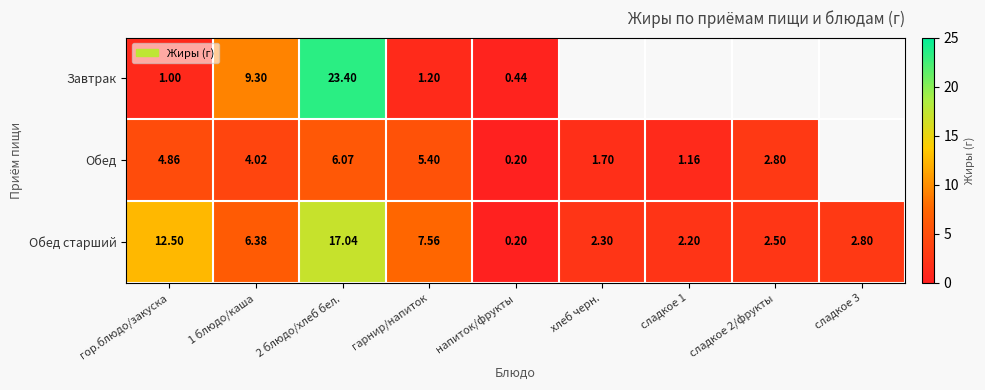

At 2 блюдо/хлеб бел., list the series in order from largest to smallest.

Завтрак, Обед старший, Обед